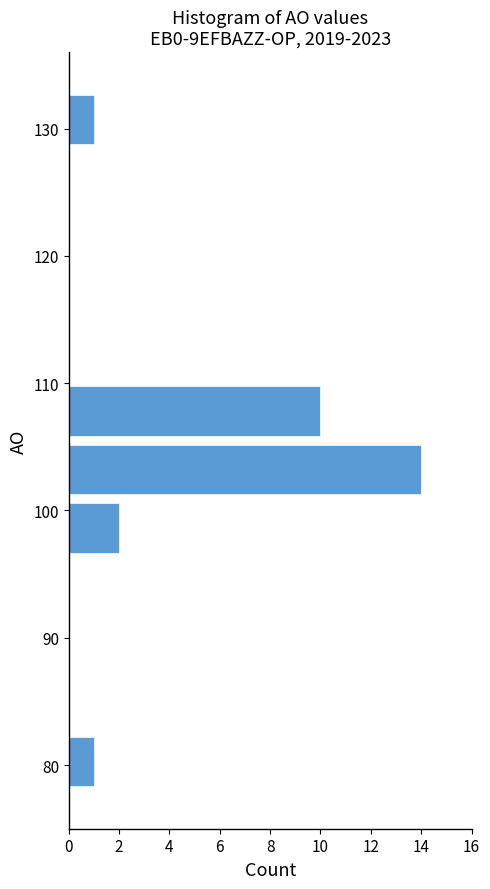

Reading bottom to top, list every bar in this chart as the range it spans on the y-axis followed by its length. Neither the bar edges nor the lengths are printed on the chart, so give them approximately, as read against the axes.

78 to 83: 1
83 to 87: 0
87 to 92: 0
92 to 96: 0
96 to 101: 2
101 to 106: 14
106 to 110: 10
110 to 115: 0
115 to 119: 0
119 to 124: 0
124 to 128: 0
128 to 133: 1